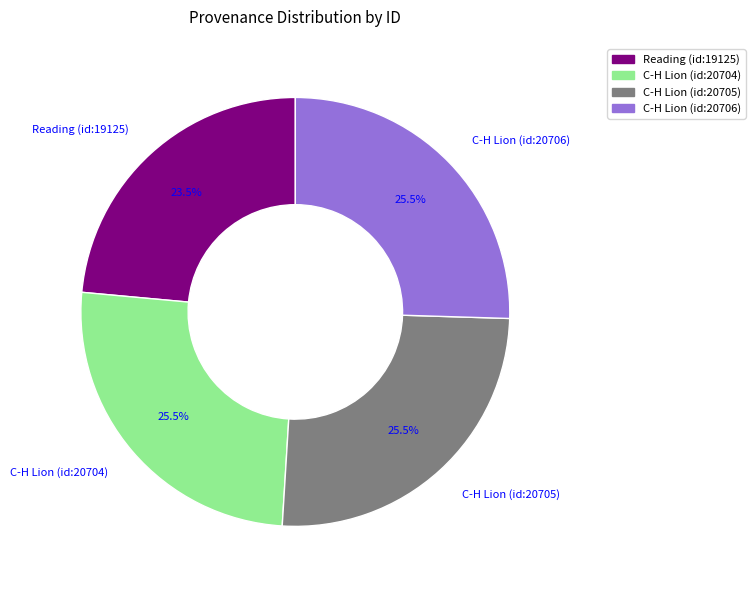

The C-H Lion (id:20705) slice represents 38% of the pie. True or false?

False